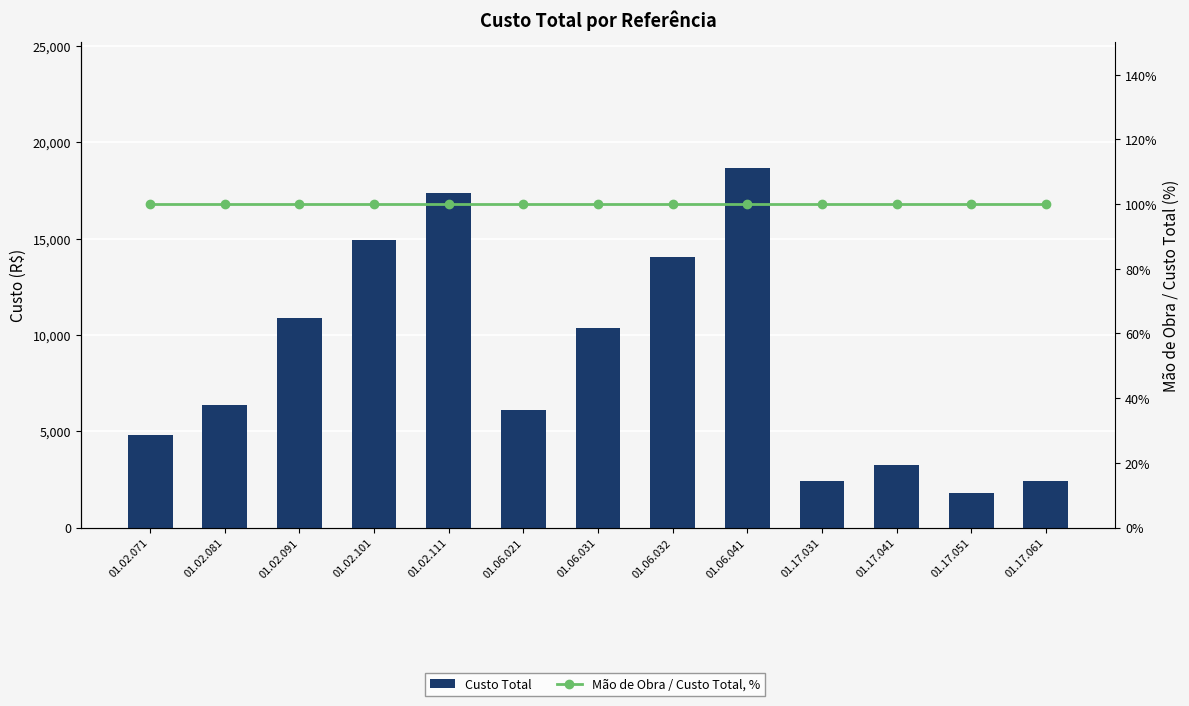

Between 01.06.041 and 01.06.021, which is larger?

01.06.041